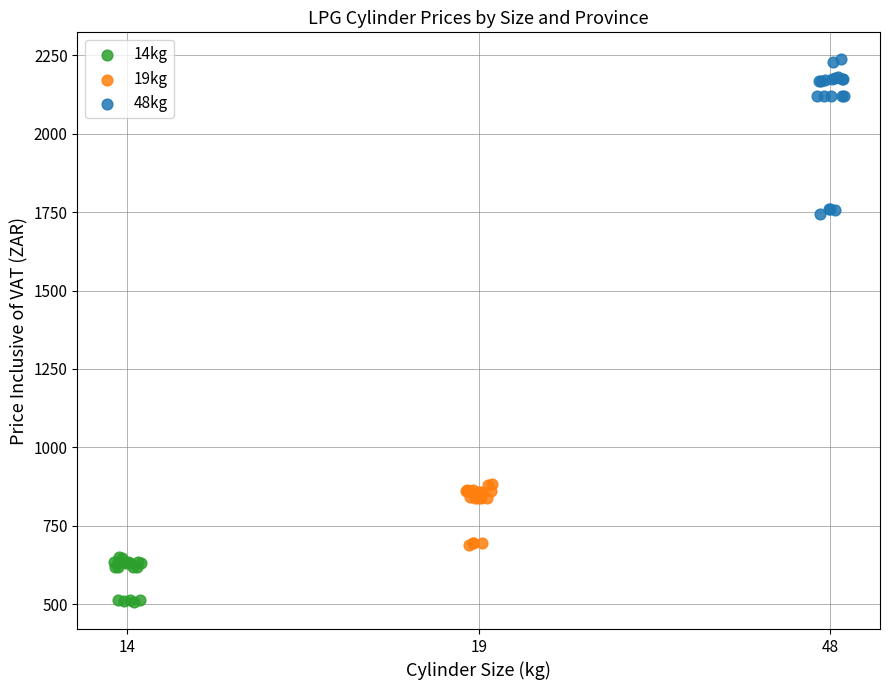

Which series reaches the maximum Y coordinate?

48kg